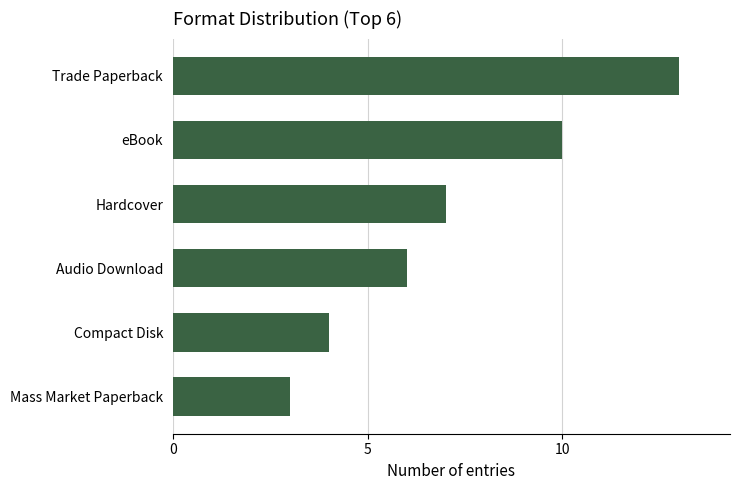

List the labels in order of value, smallest first.

Mass Market Paperback, Compact Disk, Audio Download, Hardcover, eBook, Trade Paperback